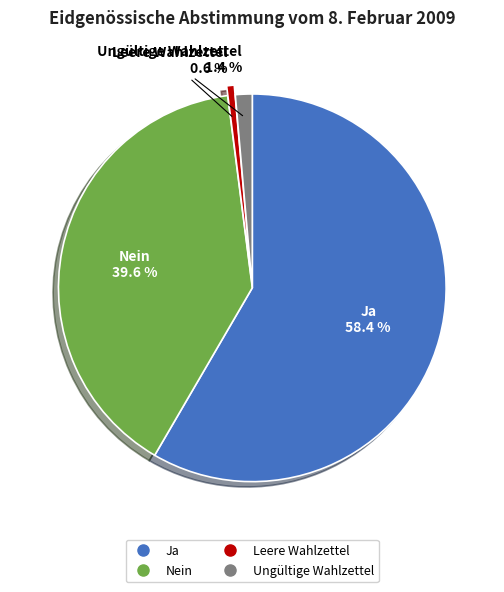

Which slice is the largest?

Ja